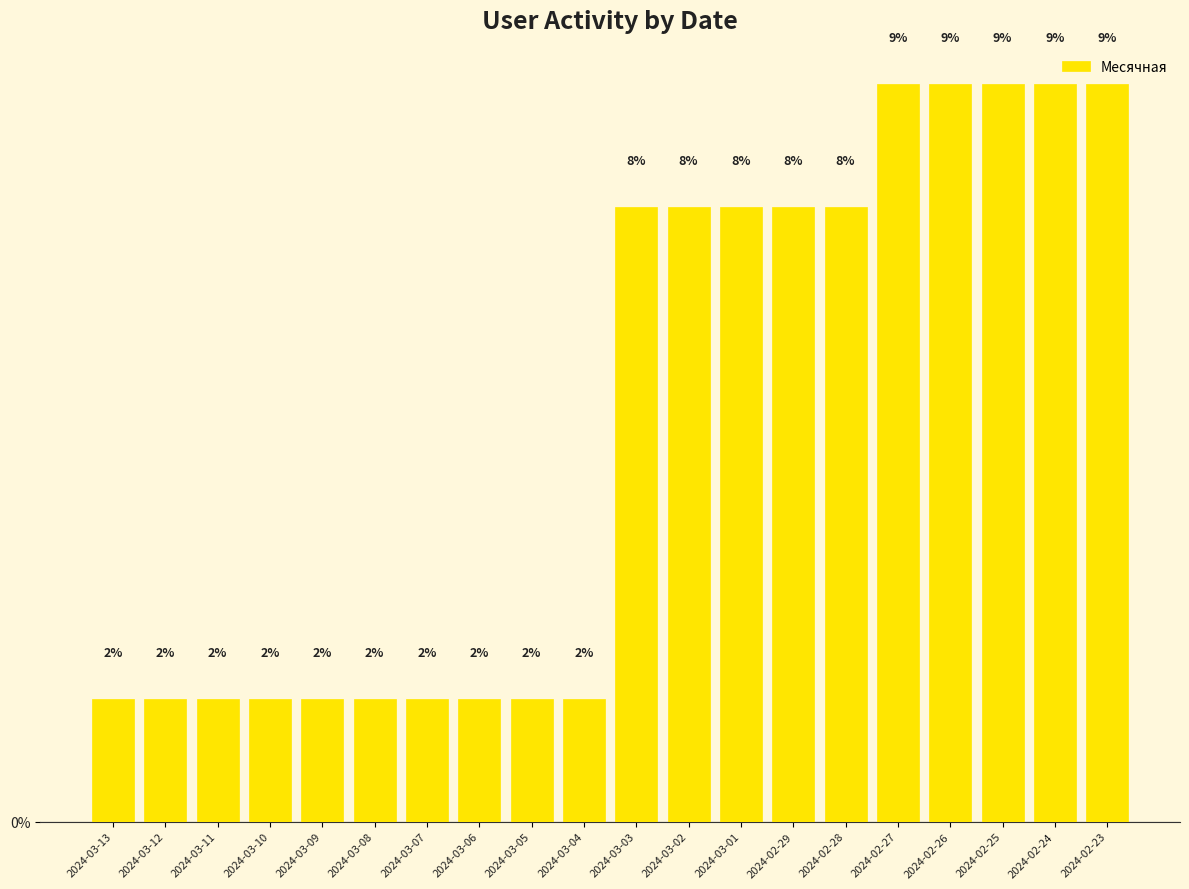

Are the bars horizontal?

No